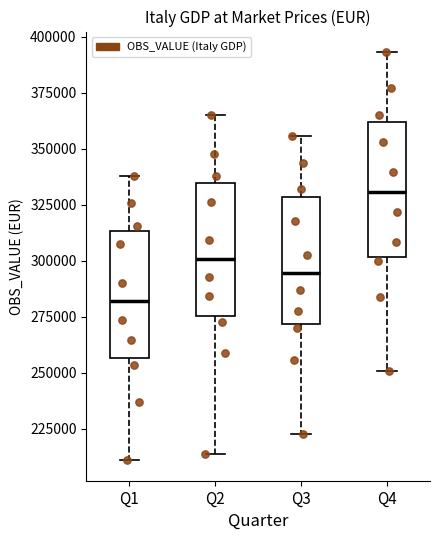

Which box's median line is the highest?

Q4